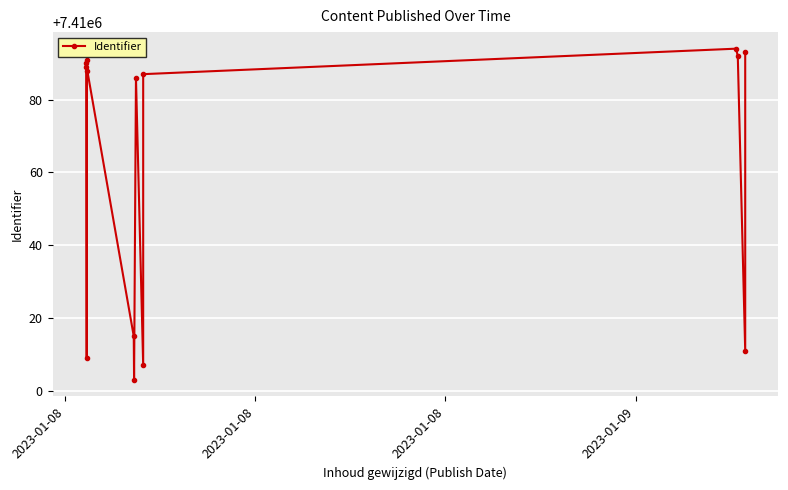

What is the value of the 13th point from the left?

7410011